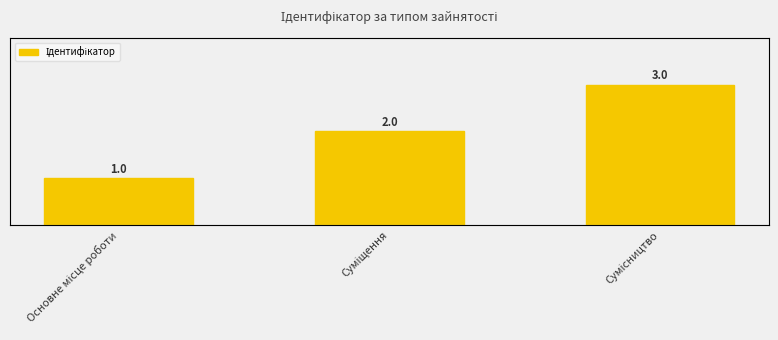

How many data points are less than 2?

1